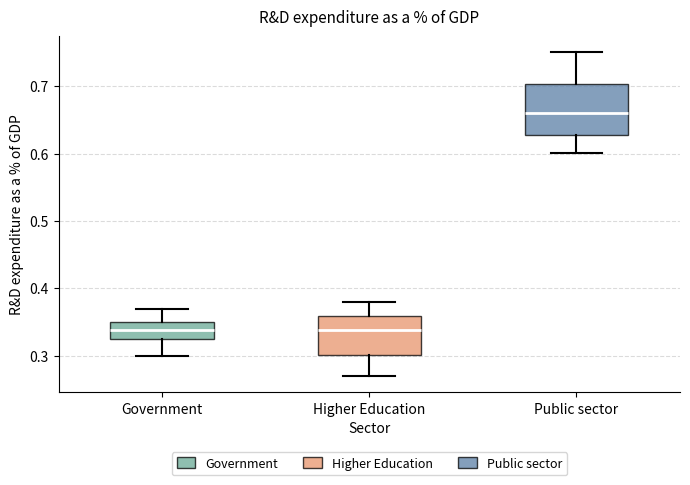

Reading left to right, transcribe this box plot: for each box, give where its median line is, the range the box spans, and where its two whiskers end, as read against the y-axis. The values are not printed on the chart, so give them approximately, as read against the axis.

Government: median 0.34, box 0.33 to 0.35, whiskers 0.30 to 0.37
Higher Education: median 0.34, box 0.30 to 0.36, whiskers 0.27 to 0.38
Public sector: median 0.66, box 0.63 to 0.70, whiskers 0.60 to 0.75